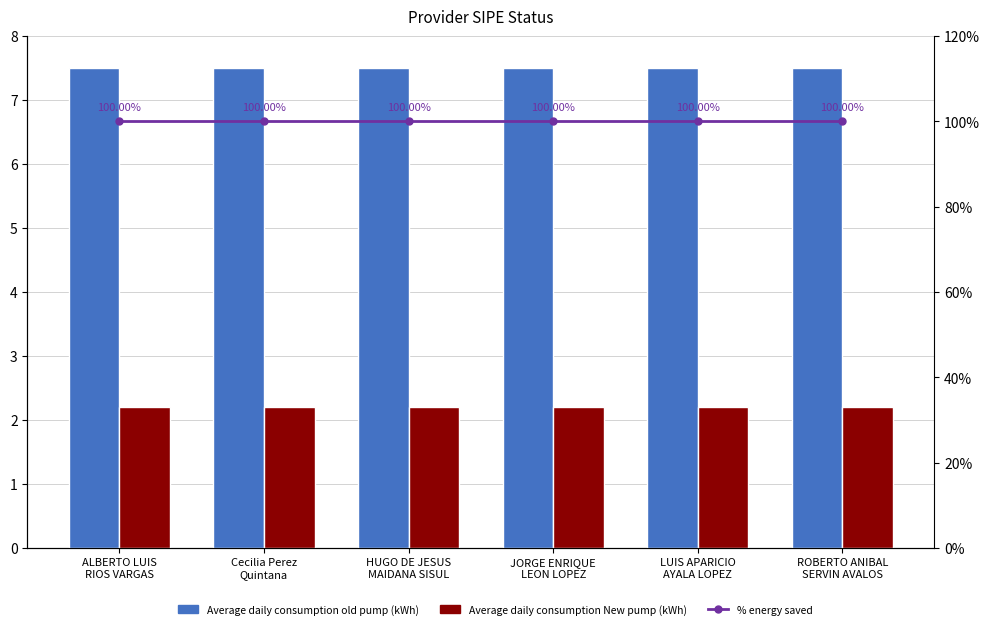

Which label corresponds to the smallest value in the chart?

ALBERTO LUIS
RIOS VARGAS